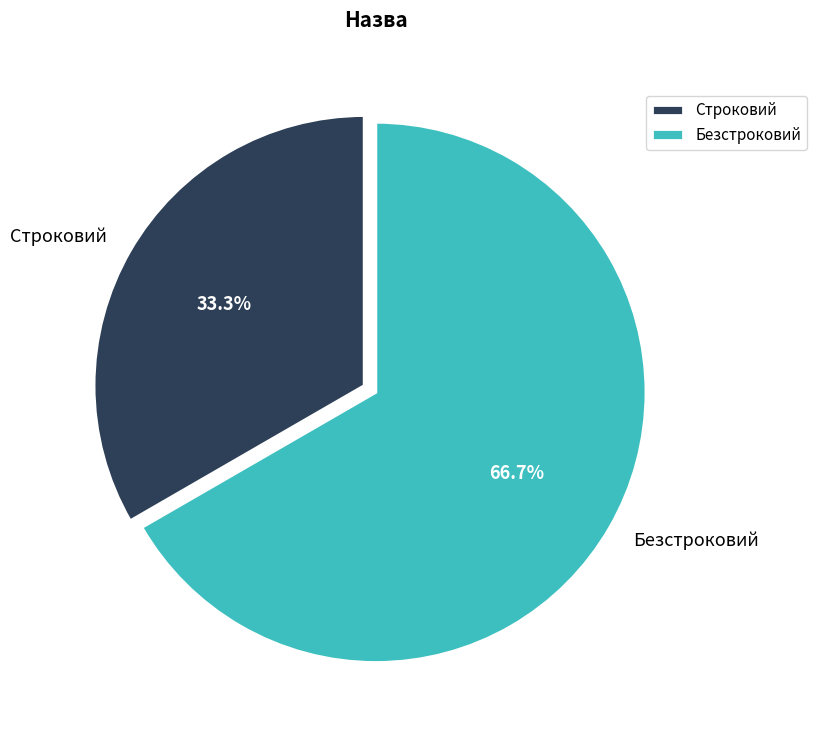

What is the smallest slice in the pie chart?

Строковий